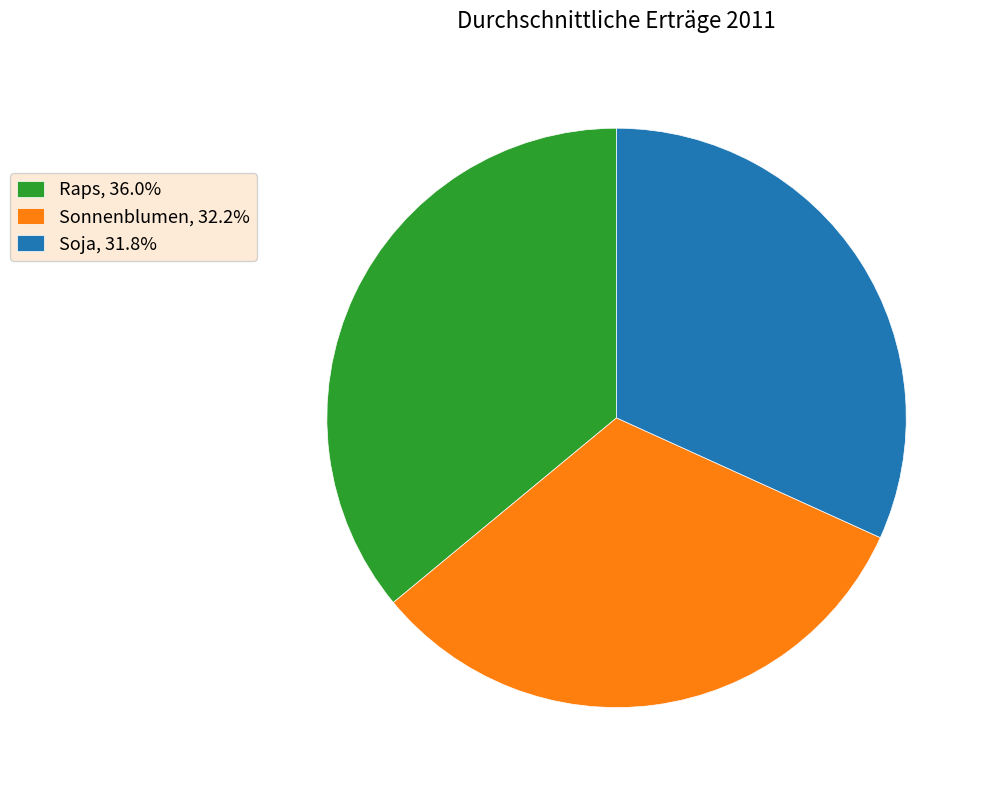

Combined, do Raps, 36.0% and Sonnenblumen, 32.2% account for over 50%?

Yes